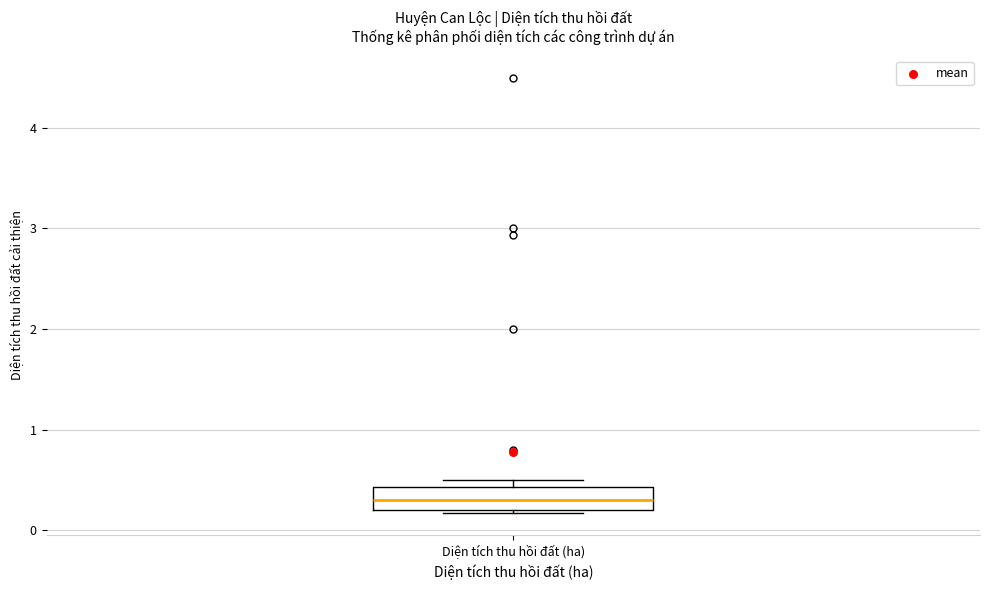

Transcribe this box plot: give where the median line is, the range the box spans, and where the two whiskers end, as read against the y-axis. The values are not printed on the chart, so give them approximately, as read against the axis.

median 0.3, box 0.2 to 0.4, whiskers 0.2 to 0.5